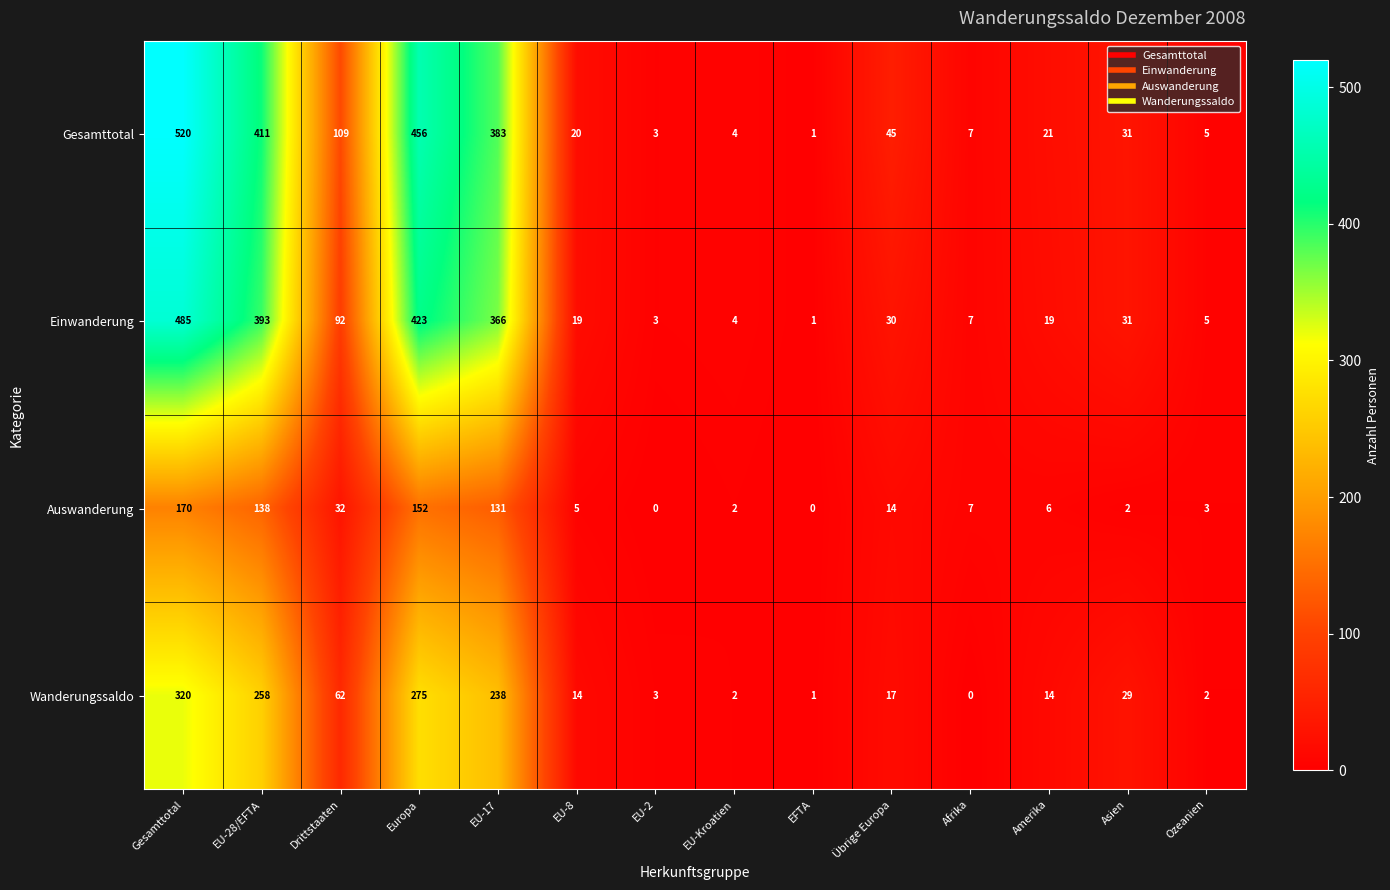

List the series in order of their peak value, highest first.

Gesamttotal, Einwanderung, Wanderungssaldo, Auswanderung